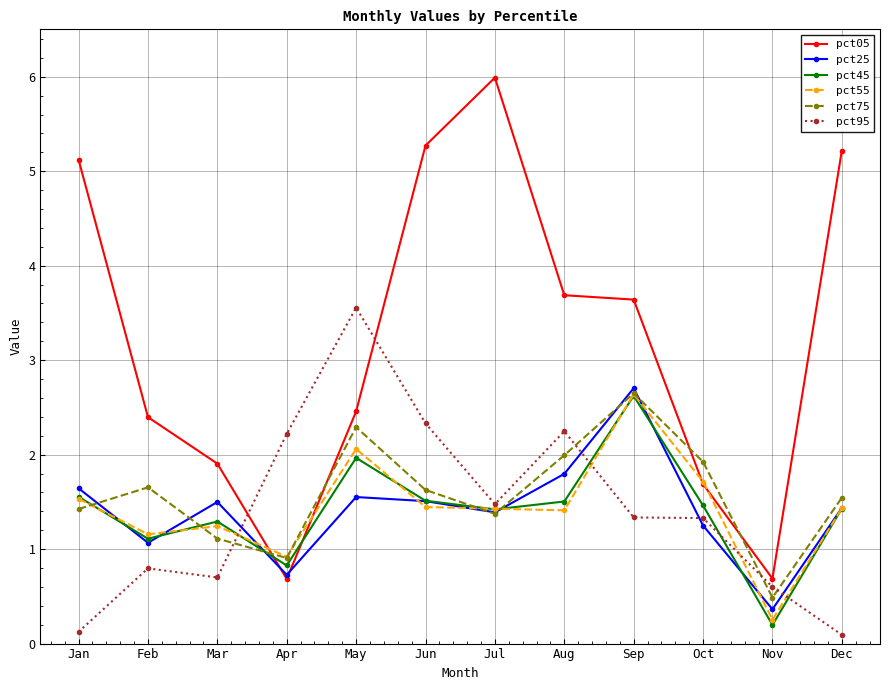

True or false: pct05 has a value of 8.4 at Jul.

False